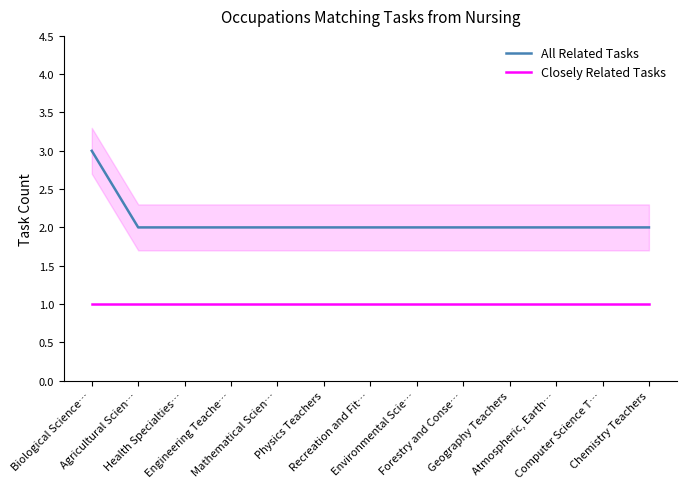

Reading right to left, extract all data points from this chart.

All Related Tasks: Chemistry Teachers=2	Computer Science T…=2	Atmospheric, Earth…=2	Geography Teachers=2	Forestry and Conse…=2	Environmental Scie…=2	Recreation and Fit…=2	Physics Teachers=2	Mathematical Scien…=2	Engineering Teache…=2	Health Specialties…=2	Agricultural Scien…=2	Biological Science…=3
Closely Related Tasks: Chemistry Teachers=1	Computer Science T…=1	Atmospheric, Earth…=1	Geography Teachers=1	Forestry and Conse…=1	Environmental Scie…=1	Recreation and Fit…=1	Physics Teachers=1	Mathematical Scien…=1	Engineering Teache…=1	Health Specialties…=1	Agricultural Scien…=1	Biological Science…=1